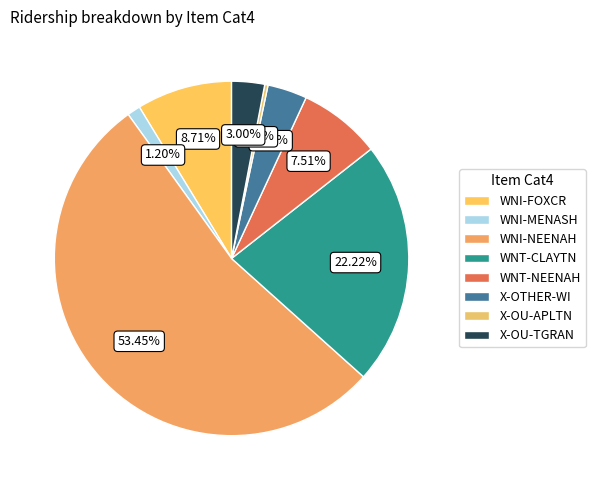

How much of the chart is everything except WNI-FOXCR?

91.3%